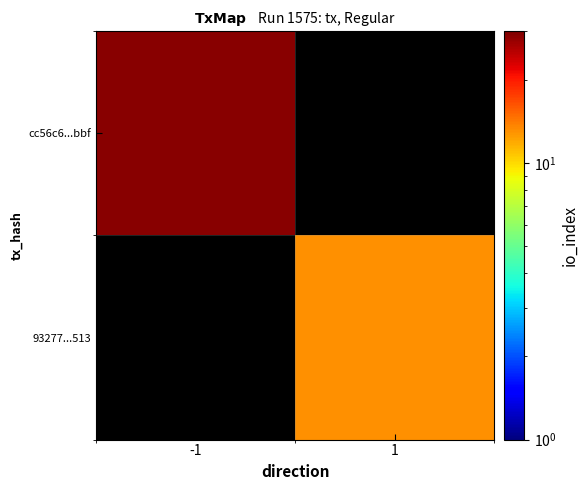

Which label corresponds to the largest value in the chart?

-1